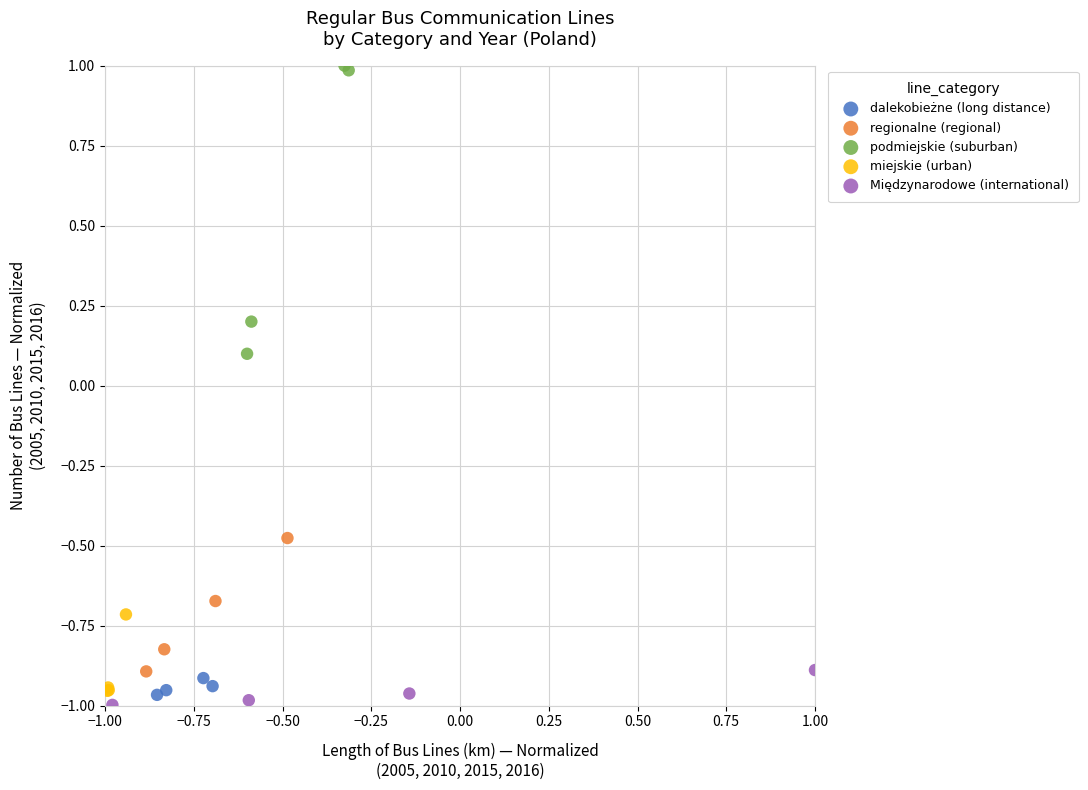

Which series contains the highest Y value?

podmiejskie (suburban)